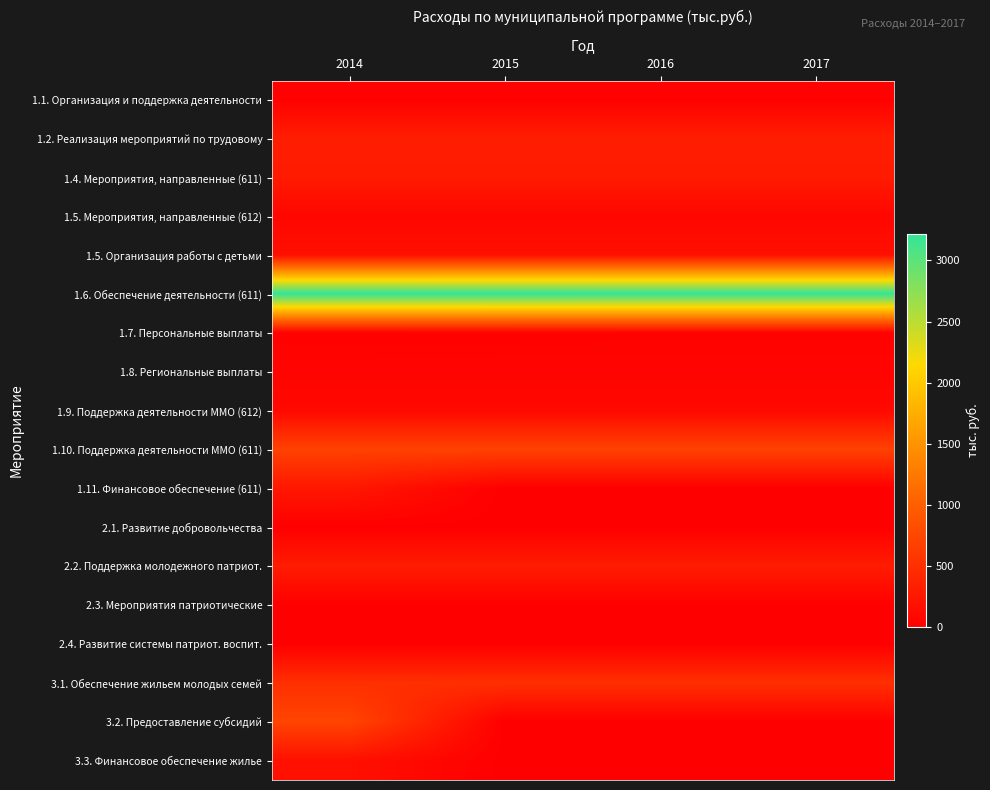

Which series has the largest total across all categories?

1.6. Обеспечение деятельности (611)